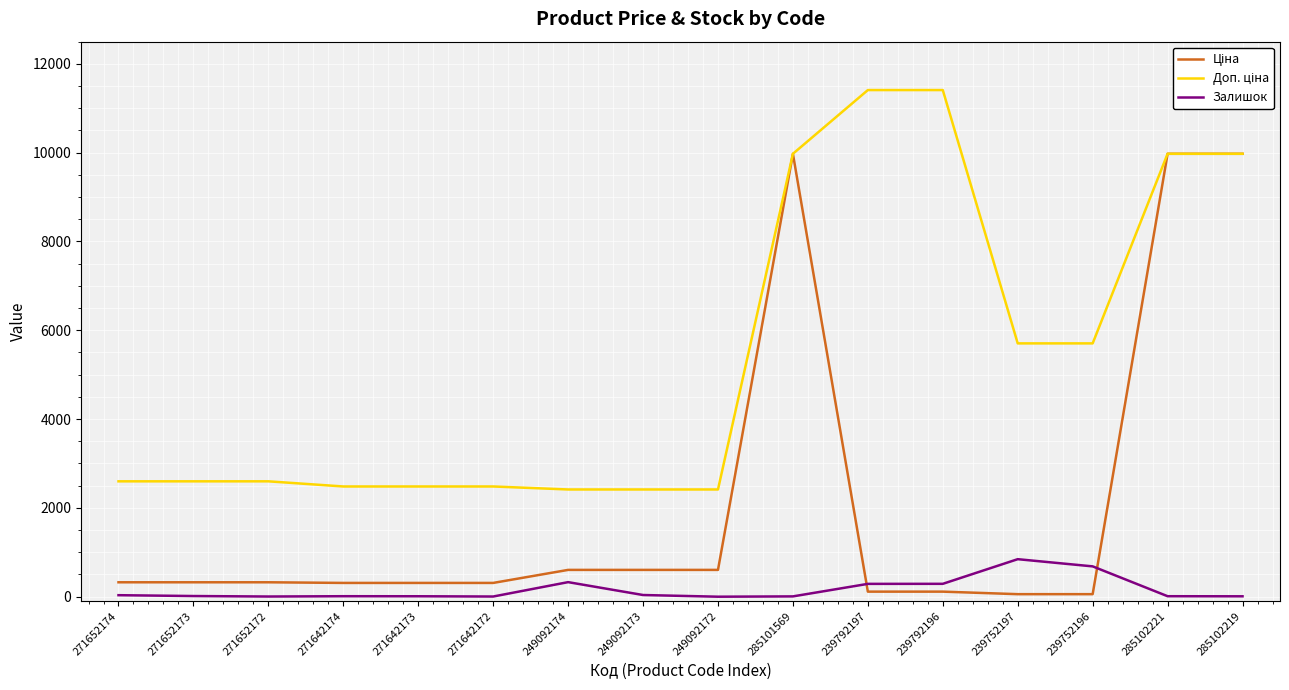

Is it true that Залишок equals 34.0 at 271652174?

True